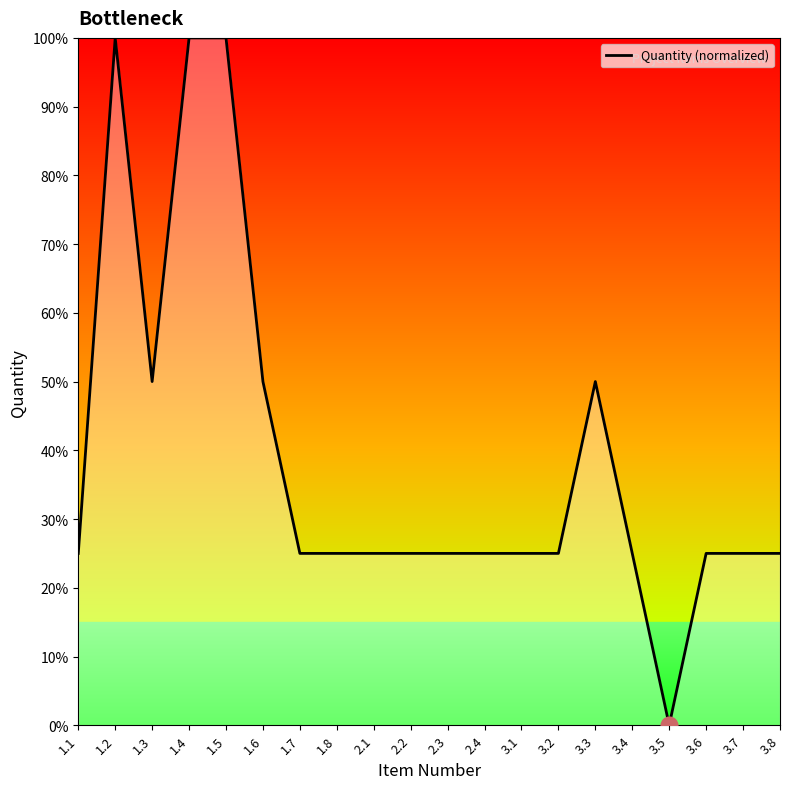

Read the value at 3.3, to the nearest 5.

50